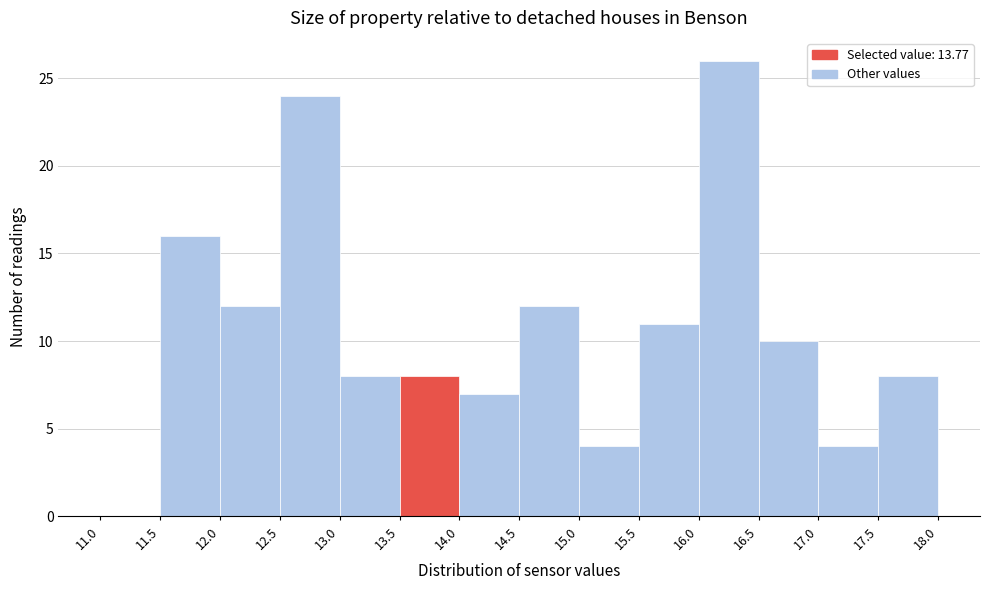

Reading left to right, list every bar in this chart as the range it spans on the x-axis followed by its height. The values are not printed on the chart, so give them approximately, as read against the axis.

11.0 to 11.5: 0
11.5 to 12.0: 16
12.0 to 12.5: 12
12.5 to 13.0: 24
13.0 to 13.5: 8
13.5 to 14.0: 8
14.0 to 14.5: 7
14.5 to 15.0: 12
15.0 to 15.5: 4
15.5 to 16.0: 11
16.0 to 16.5: 26
16.5 to 17.0: 10
17.0 to 17.5: 4
17.5 to 18.0: 8